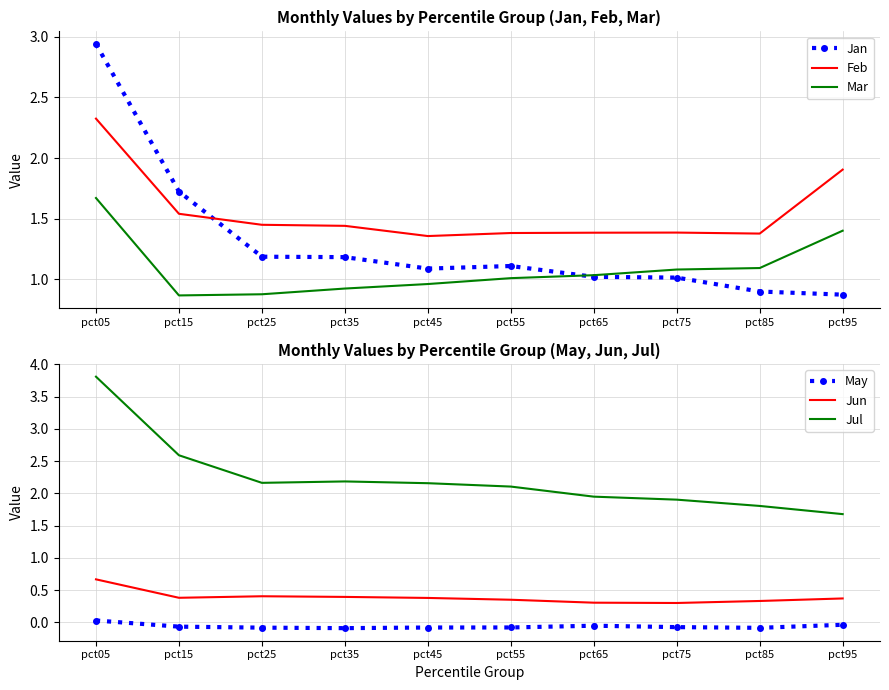

At which label is Jan closest to 1?

pct75